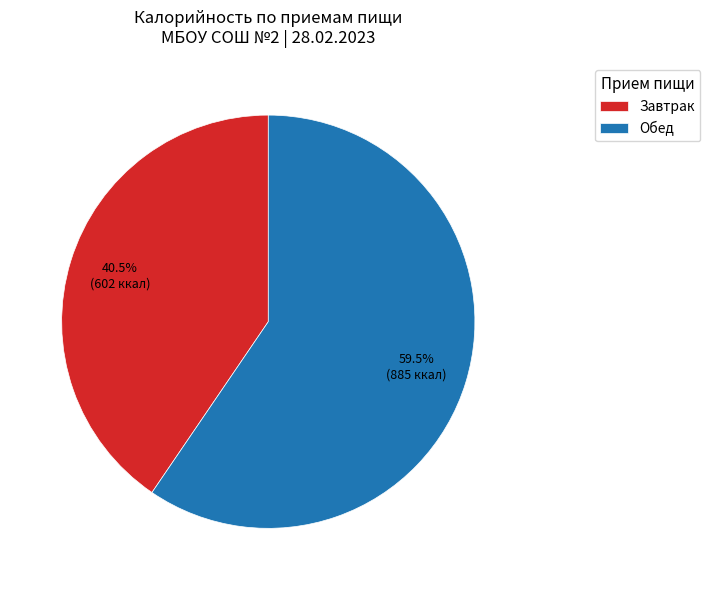

Is it true that Завтрак is 47% of the pie?

False